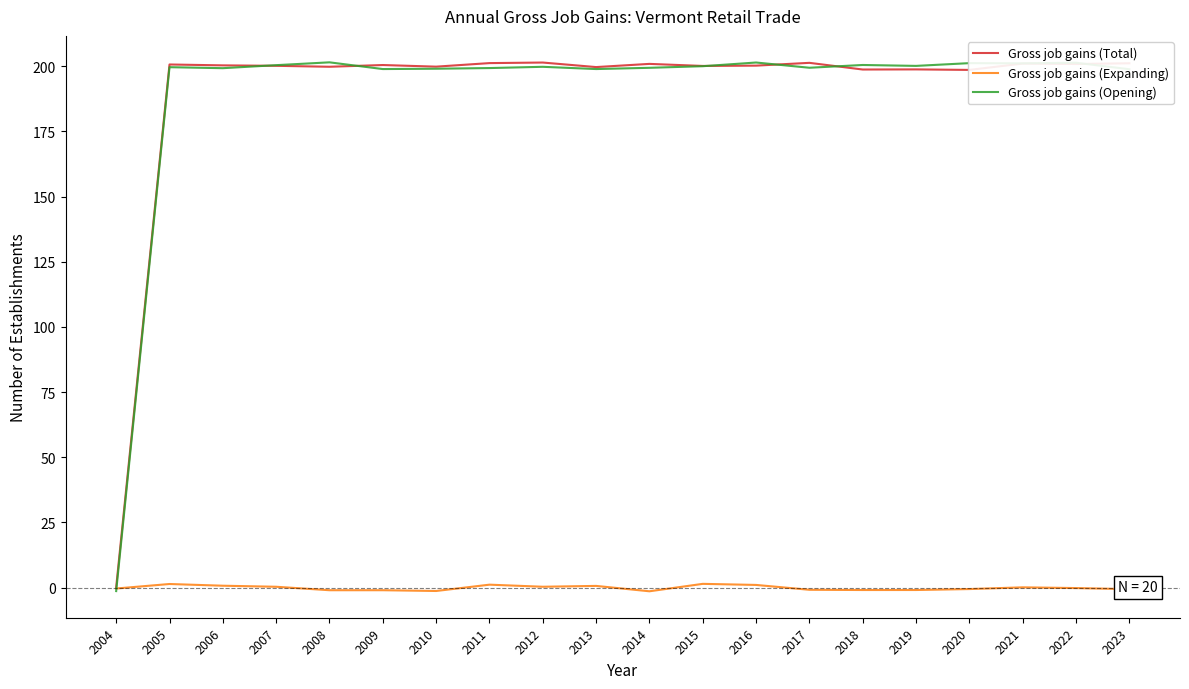

At which category does Gross job gains (Total) reach its first local valley?

2008